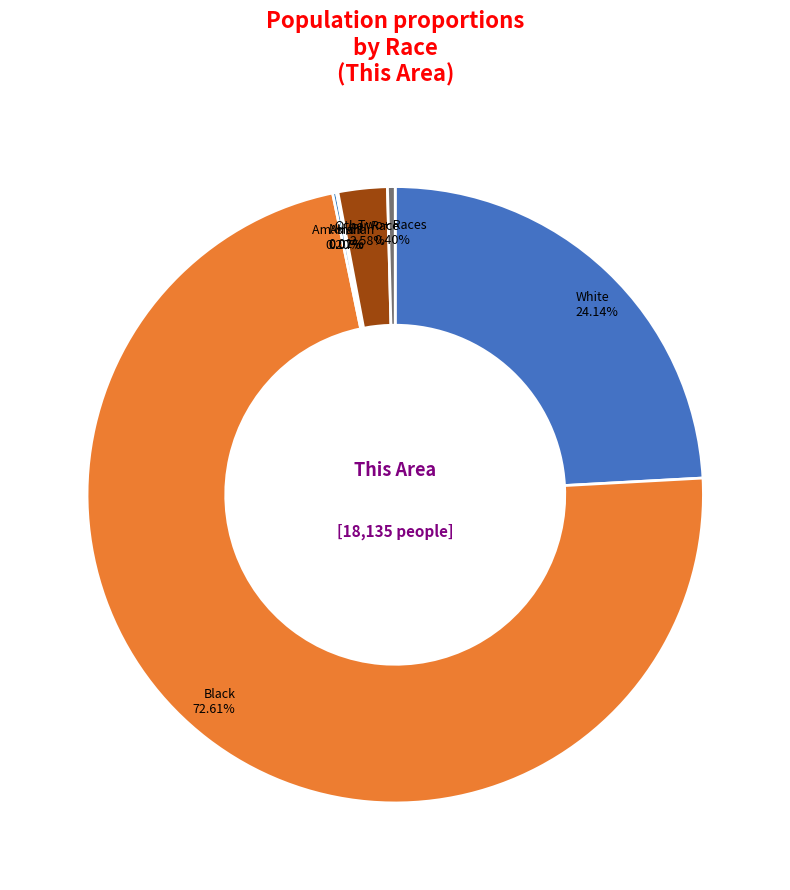

To the nearest percent, what is the average slice percentage?

14%